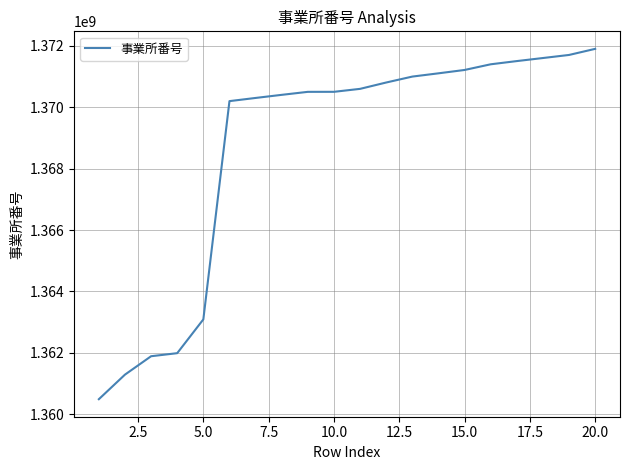

What is the difference between the maximum and minimum values?

11413106